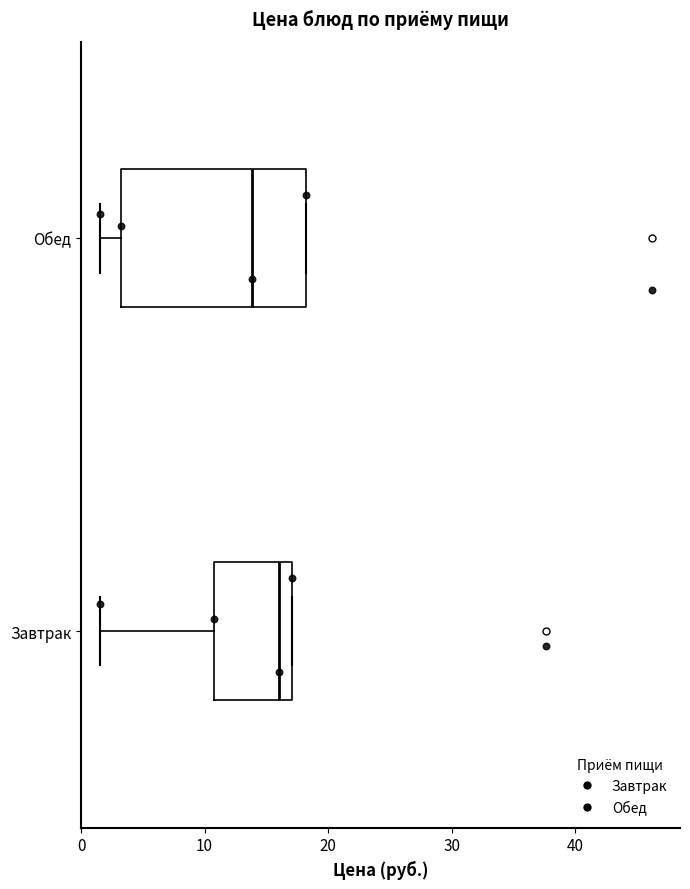

Reading bottom to top, read every box against the x-axis: the position of its median line, the range the box covers, and the ends of its whiskers. The values are not printed on the chart, so give them approximately, as read against the axis.

Завтрак: median 16, box 11 to 17, whiskers 2 to 17
Обед: median 14, box 3 to 18, whiskers 2 to 18